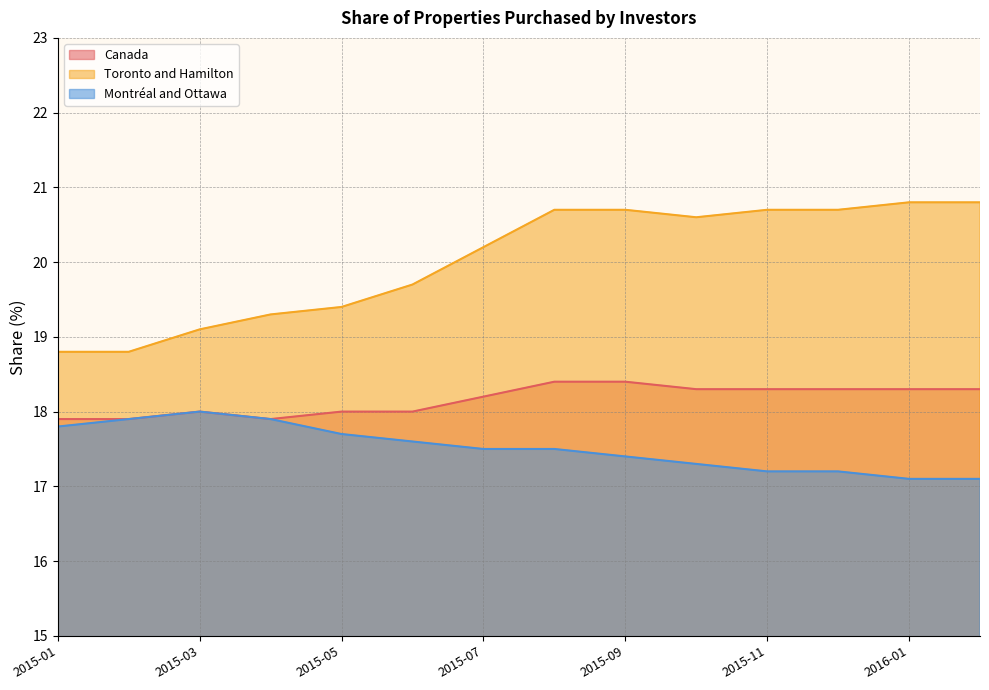

What is the value of the Canada point at the 7th from the left?

18.2